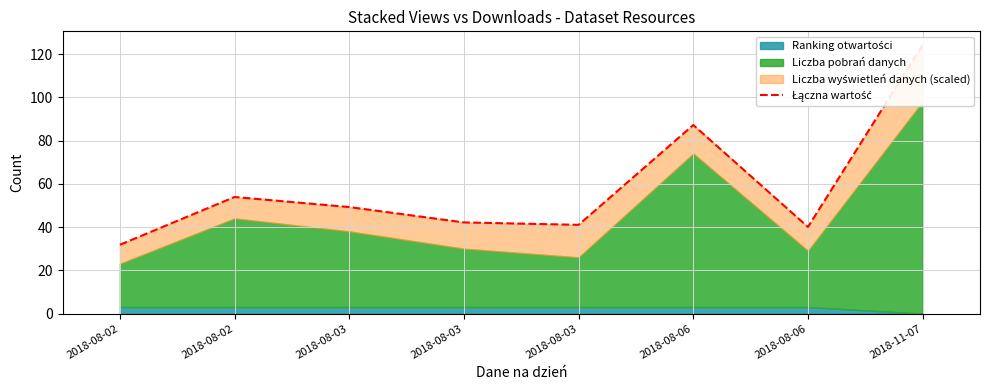

How many lines are shown in the chart?

1